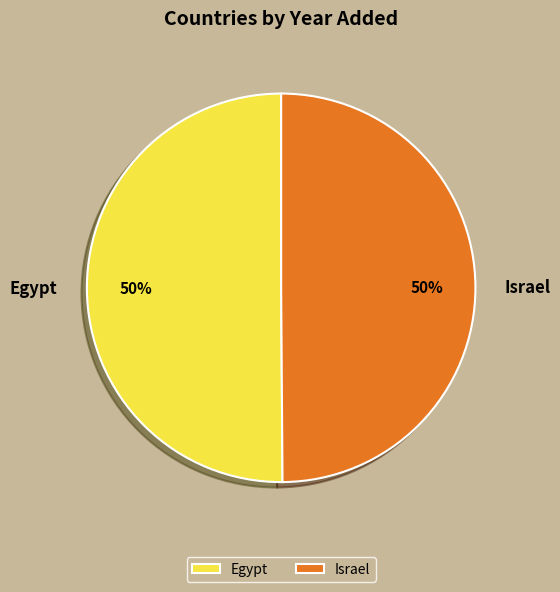

To the nearest percent, what portion does Egypt represent?

50%